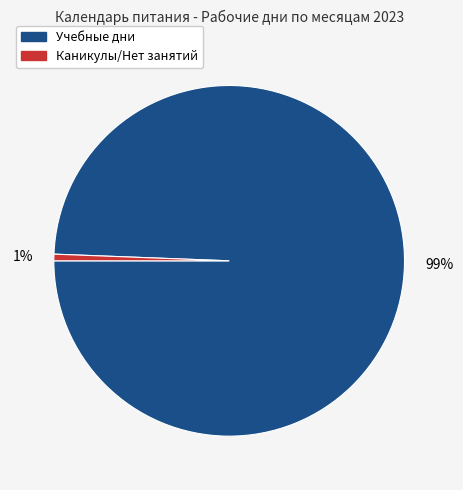

Which has a higher value, 99% or 1%?

99%